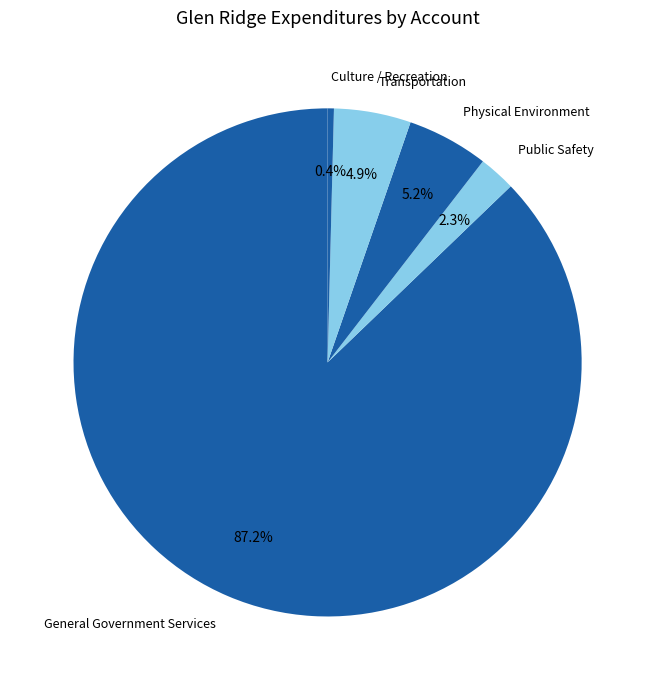

What percentage is the General Government Services slice, to the nearest percent?

87%